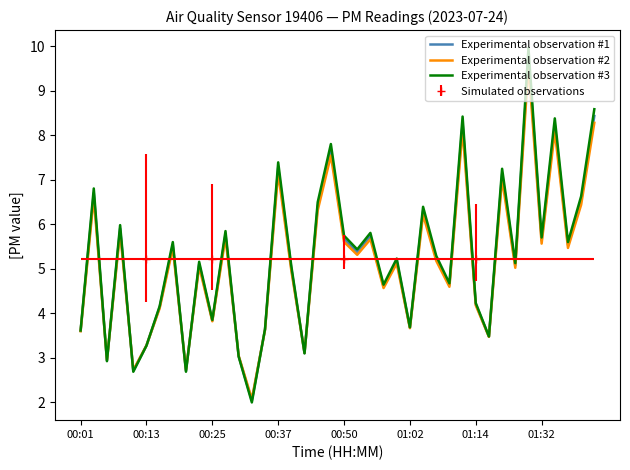

What is the minimum value for Experimental observation #1?

2.0